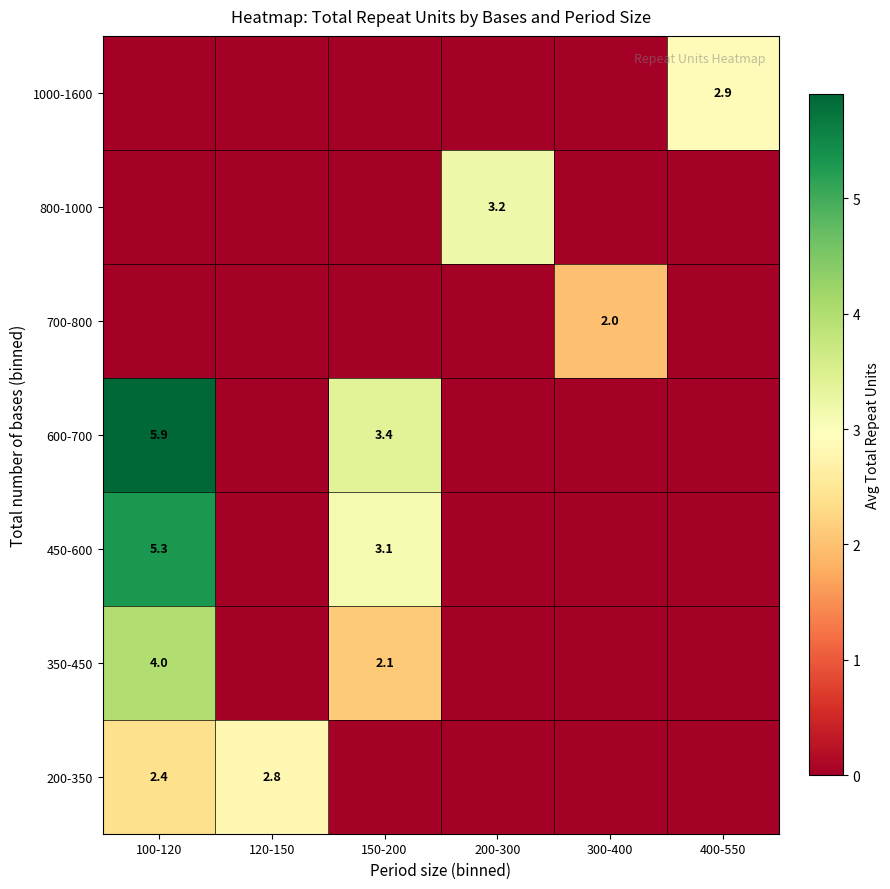

How many data points does each series have?

6